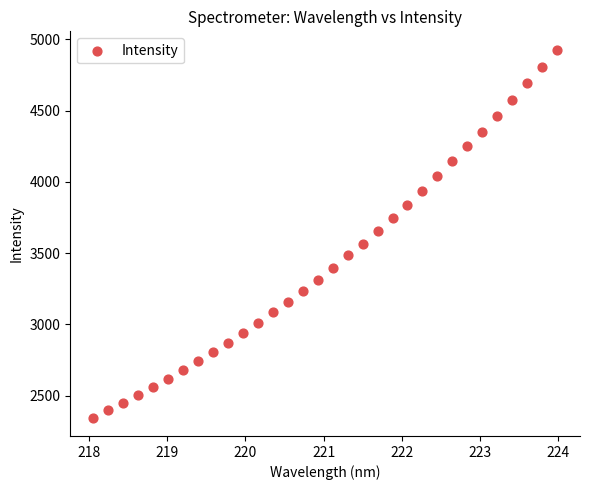

What is the range of Y values (max minus min)?

2581.7